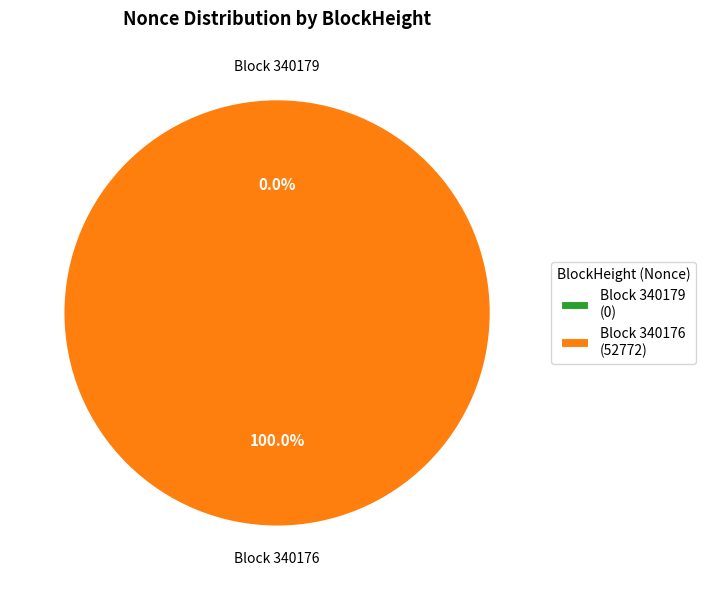

To the nearest percent, what is the combined percentage of 340179 and 340176?

100%